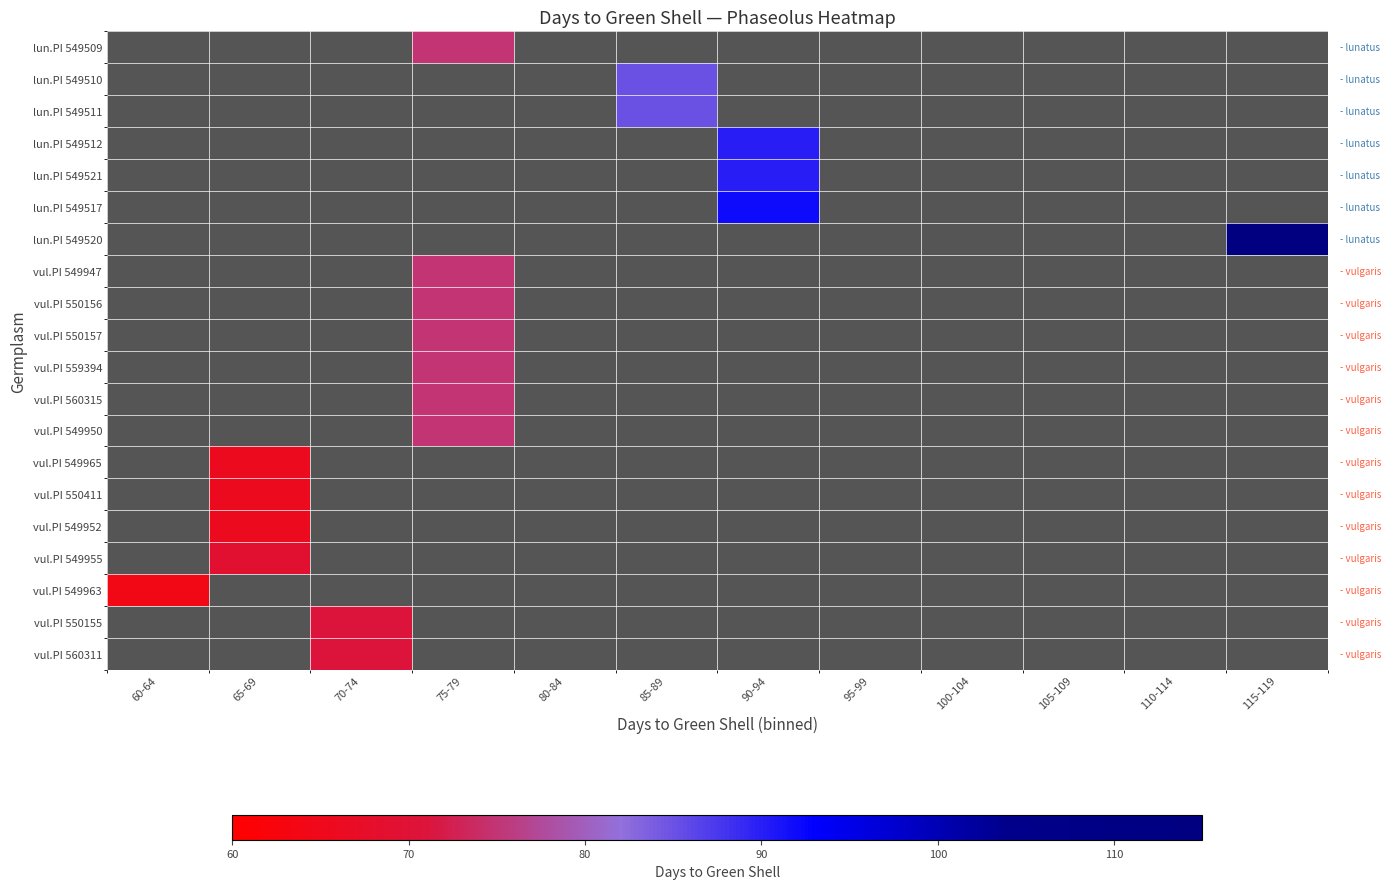

Which series has the largest range (max minus min)?

vul.PI 549963